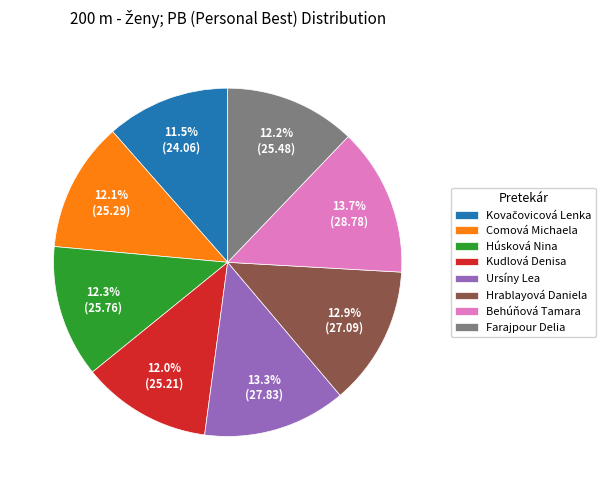

What percentage do Hrablayová Daniela and Ursíny Lea together represent?

26.2%